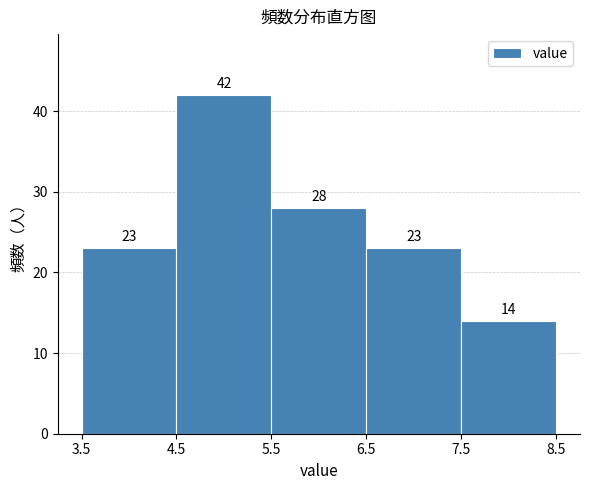

Over which range of the x-axis is the bar tallest?

4.5 to 5.5